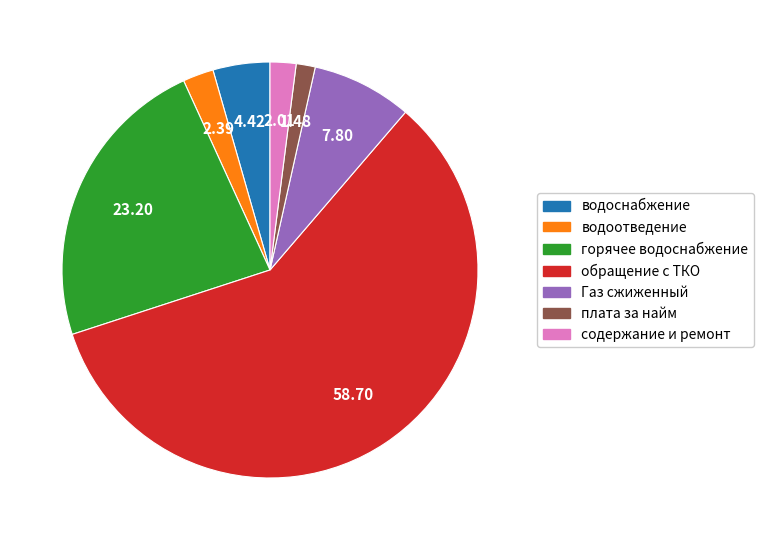

How many segments does this pie chart have?

7